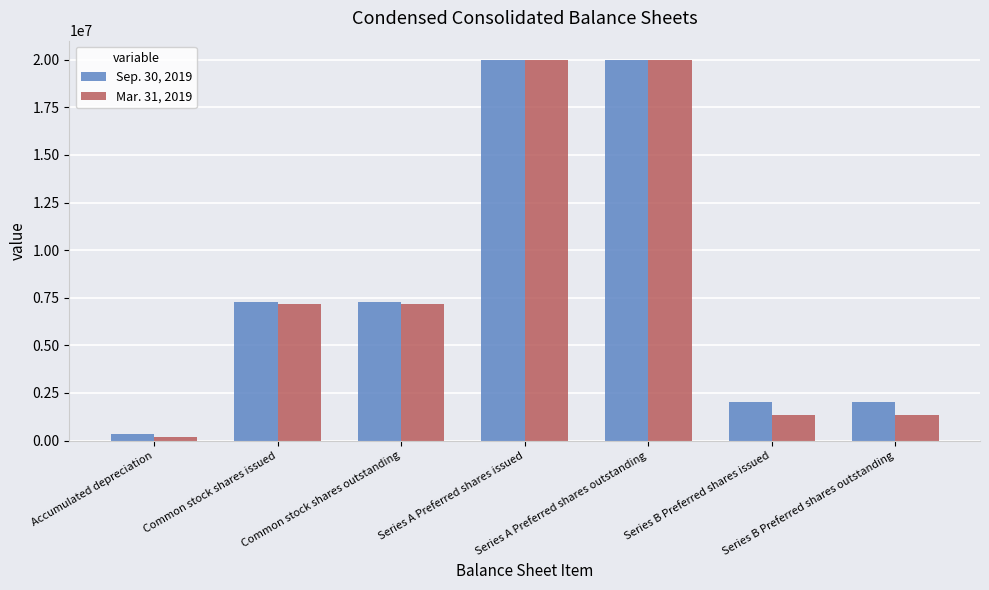

What is the maximum value shown in the chart?

19999998